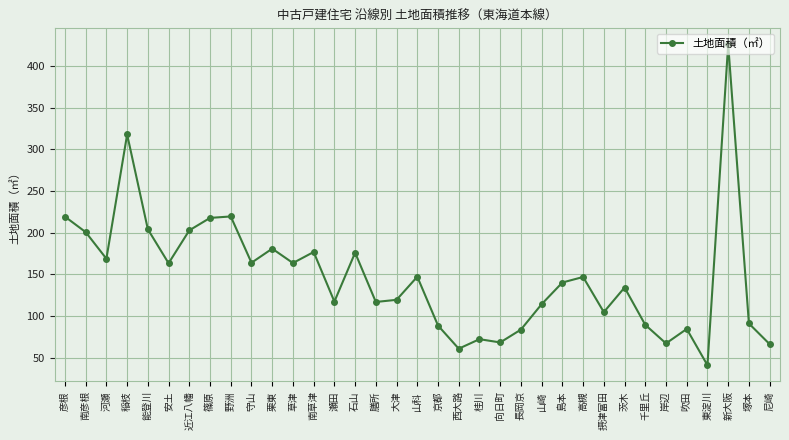

What is the sum of all values?

5158.6